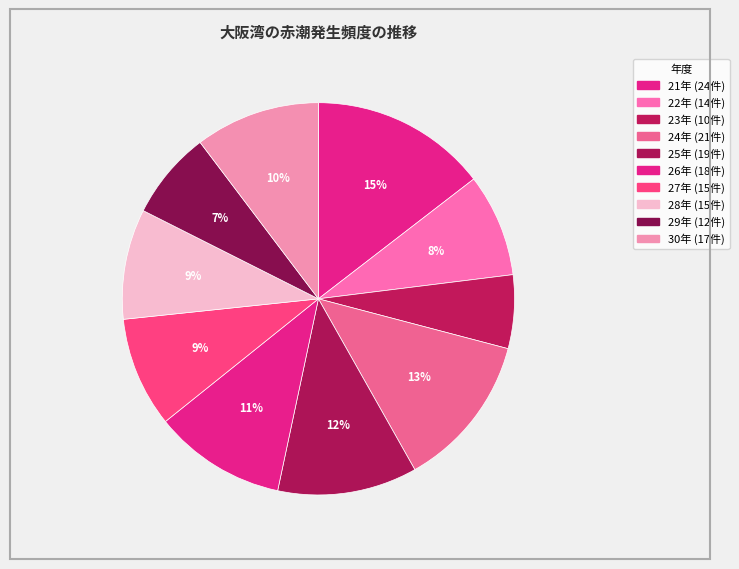

How many segments does this pie chart have?

10